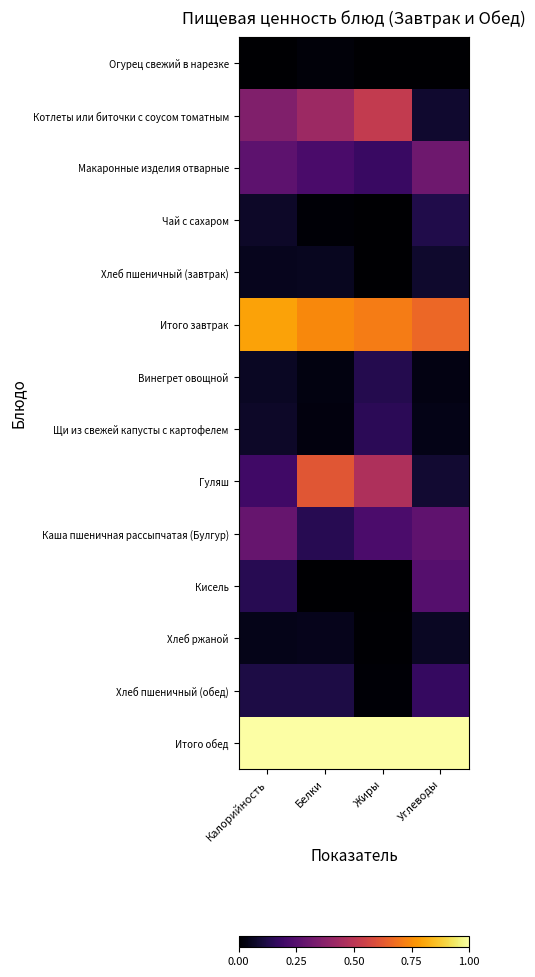

How many distinct data groups are displayed?

14